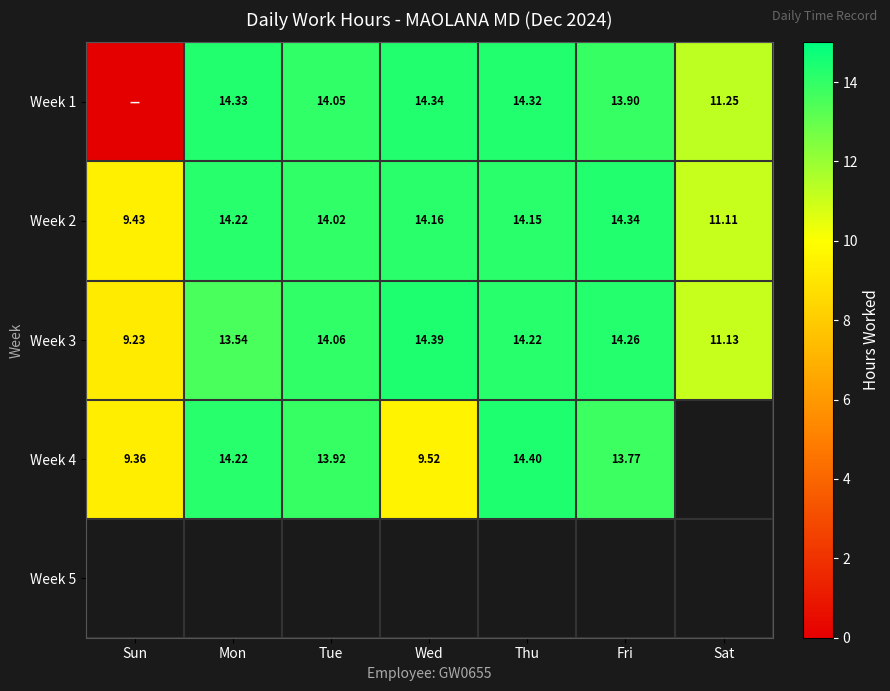

Is the value of Week 3 at Mon greater than the value of Week 1 at Tue?

No